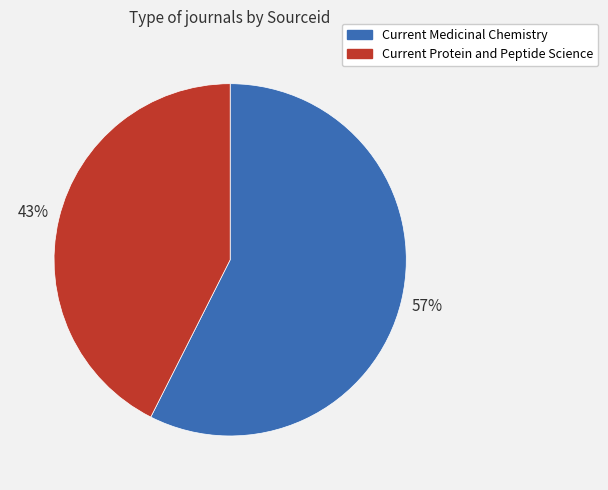

To the nearest percent, what is the average slice percentage?

50%